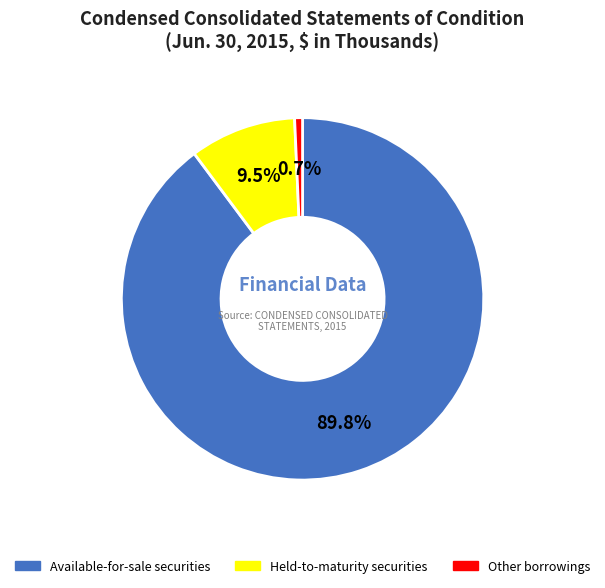

What is the smallest slice in the pie chart?

Other borrowings